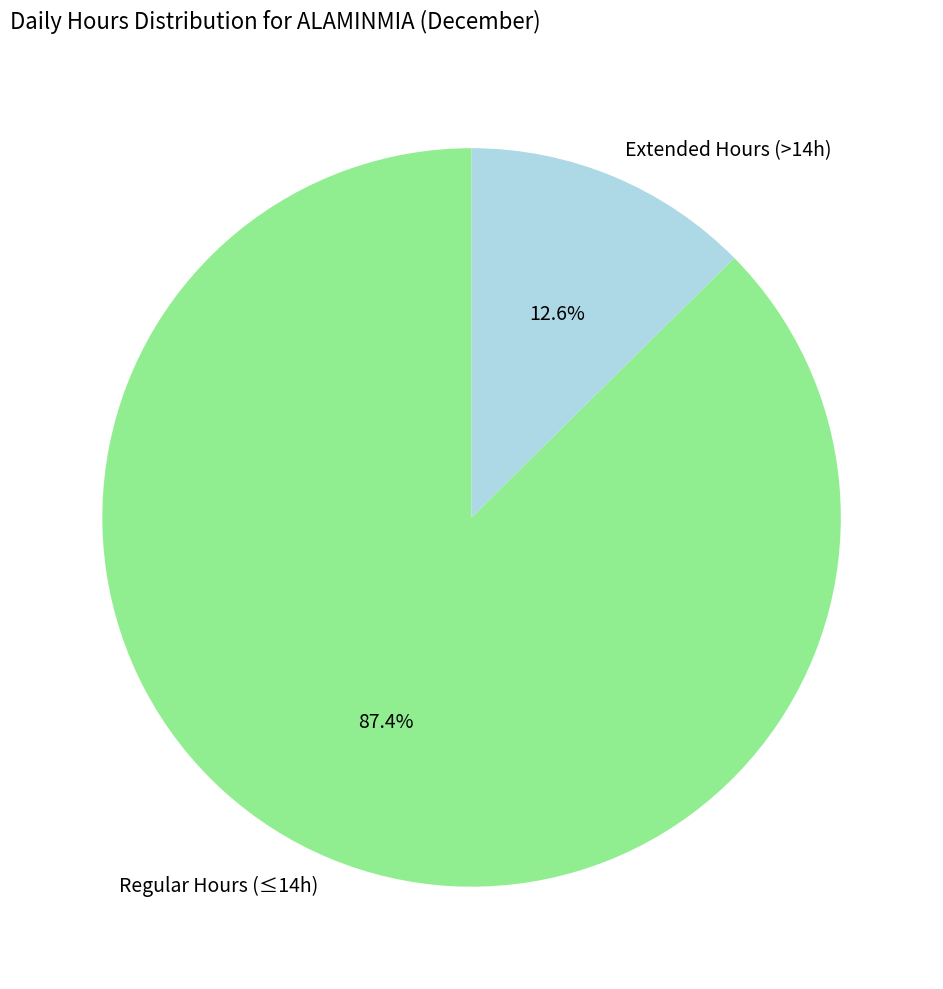

What percentage do Regular Hours (≤14h) and Extended Hours (>14h) together represent?

100.0%